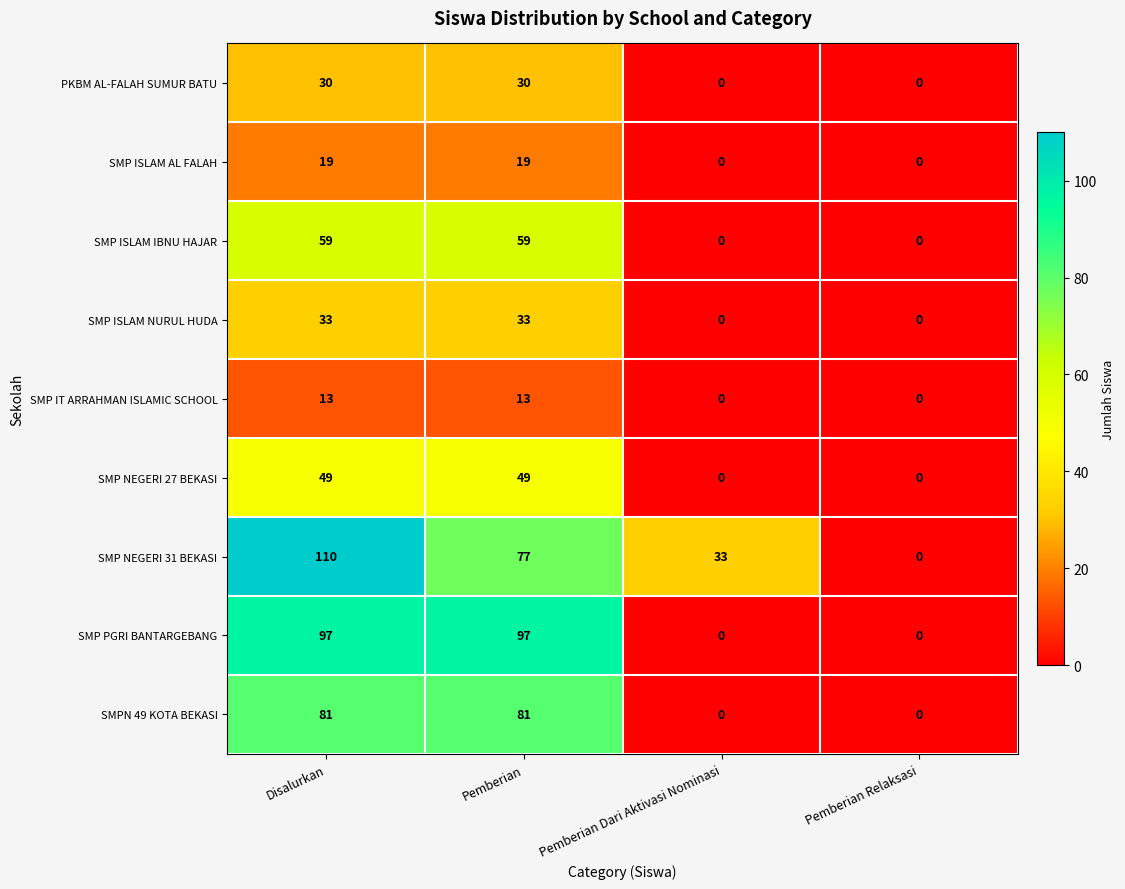

Which category has the highest value across all series?

Disalurkan